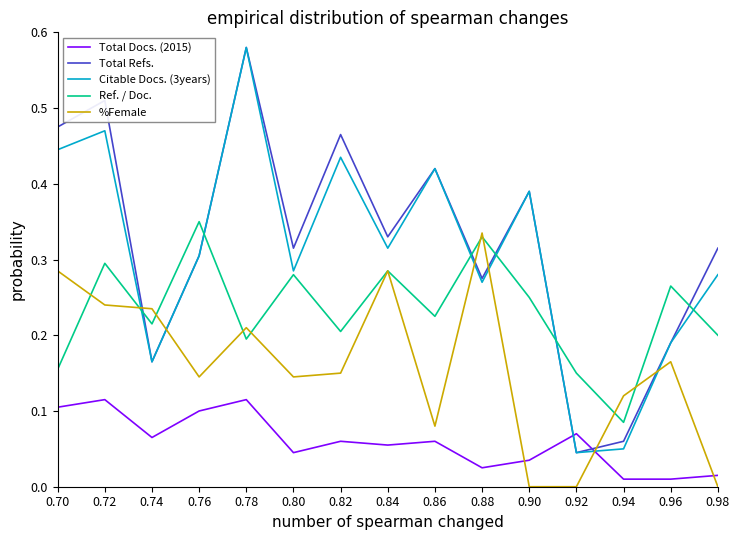

Reading right to left, extract all data points from this chart.

Total Docs. (2015): 0.98=3	0.96=2	0.94=2	0.92=14	0.90=7	0.88=5	0.86=12	0.84=11	0.82=12	0.80=9	0.78=23	0.76=20	0.74=13	0.72=23	0.70=21
Total Refs.: 0.98=63	0.96=38	0.94=12	0.92=9	0.90=78	0.88=55	0.86=84	0.84=66	0.82=93	0.80=63	0.78=116	0.76=61	0.74=33	0.72=102	0.70=95
Citable Docs. (3years): 0.98=56	0.96=38	0.94=10	0.92=9	0.90=78	0.88=54	0.86=84	0.84=63	0.82=87	0.80=57	0.78=116	0.76=61	0.74=33	0.72=94	0.70=89
Ref. / Doc.: 0.98=40	0.96=53	0.94=17	0.92=30	0.90=50	0.88=66	0.86=45	0.84=57	0.82=41	0.80=56	0.78=39	0.76=70	0.74=43	0.72=59	0.70=31
%Female: 0.98=0	0.96=33	0.94=24	0.92=0	0.90=0	0.88=67	0.86=16	0.84=57	0.82=30	0.80=29	0.78=42	0.76=29	0.74=47	0.72=48	0.70=57